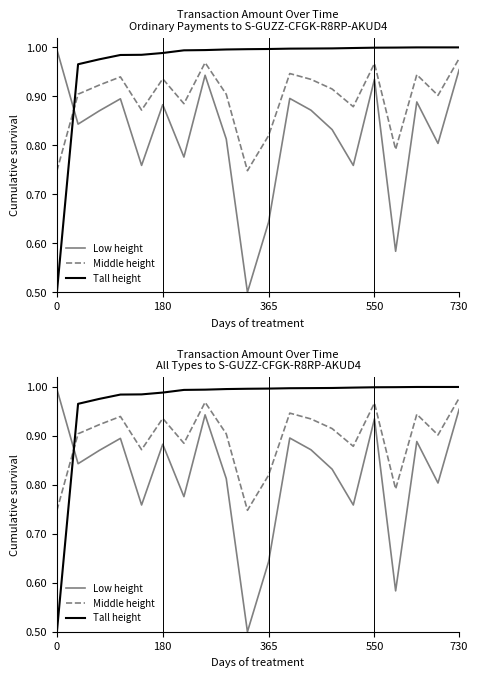

Between 550 and 11, which series saw the biggest shift?

Tall height